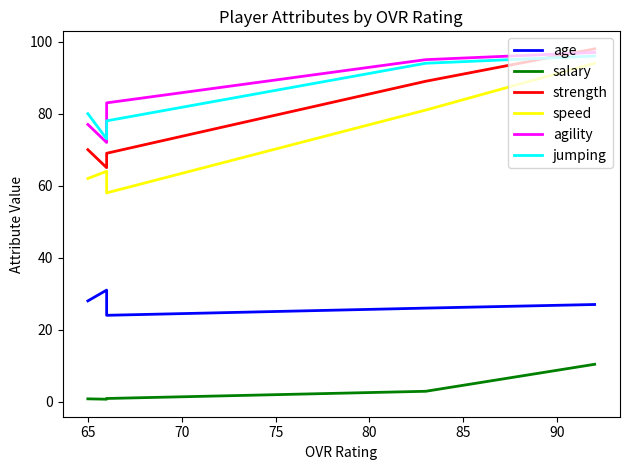

How many data points in agility are above 83?

2